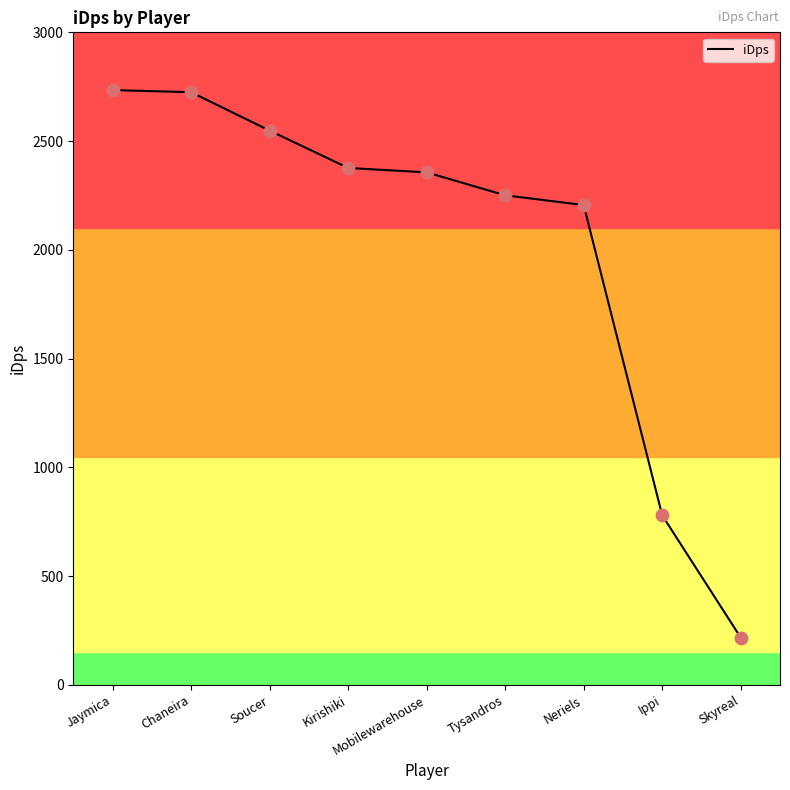

Approximately how many times larger is the value at Soucer compared to Neriels?

1.2